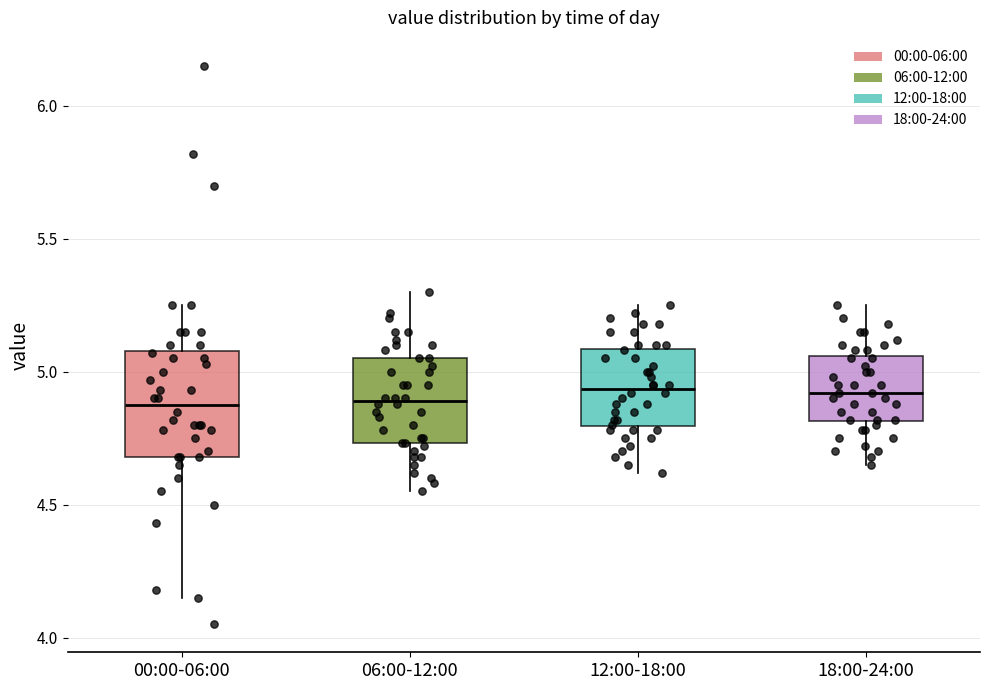

Reading left to right, transcribe this box plot: for each box, give where its median line is, the range the box spans, and where its two whiskers end, as read against the y-axis. The values are not printed on the chart, so give them approximately, as read against the axis.

00:00-06:00: median 4.90, box 4.70 to 5.10, whiskers 4.15 to 5.25
06:00-12:00: median 4.90, box 4.75 to 5.05, whiskers 4.55 to 5.30
12:00-18:00: median 4.95, box 4.80 to 5.10, whiskers 4.60 to 5.25
18:00-24:00: median 4.90, box 4.80 to 5.05, whiskers 4.65 to 5.25